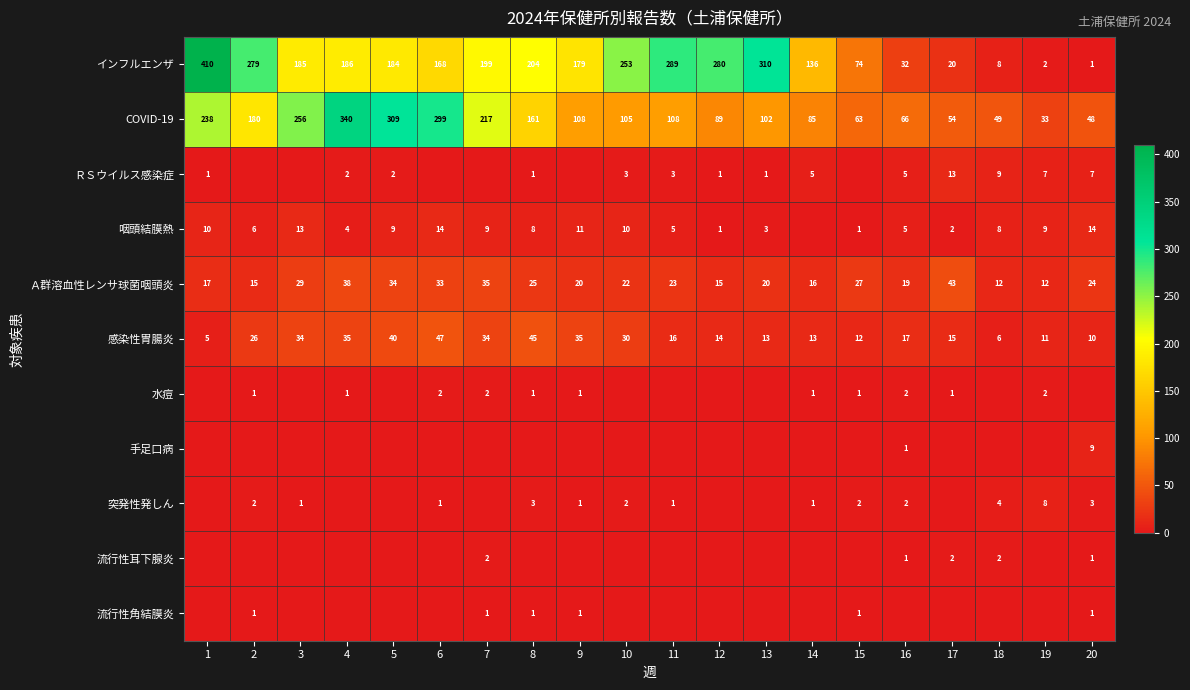

Between 9 and 4, which is larger?

4